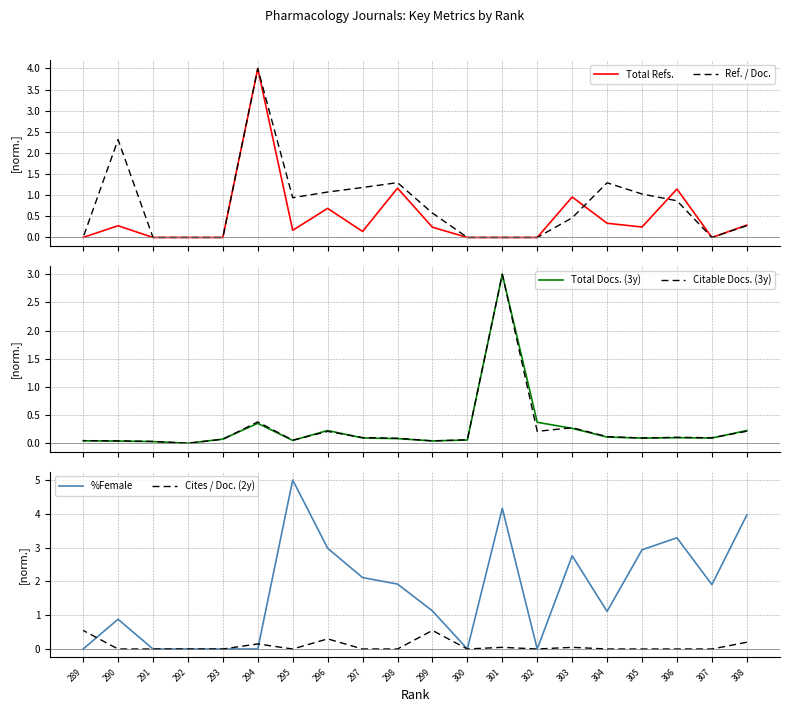

Does the chart display data point markers on the line(s)?

No